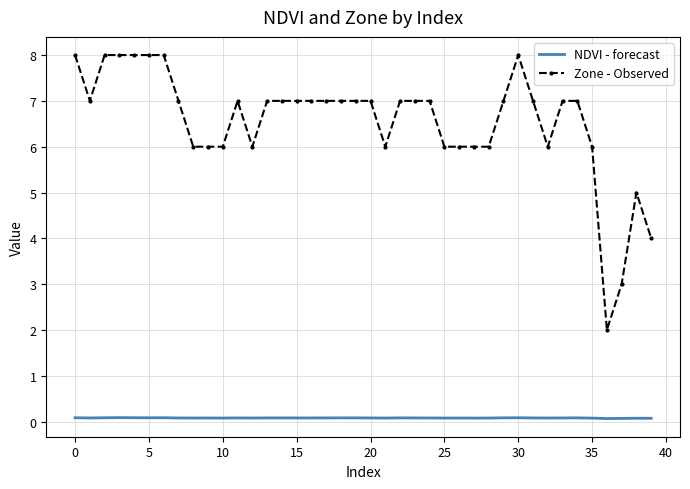

Which series has the widest spread of values?

Zone - Observed